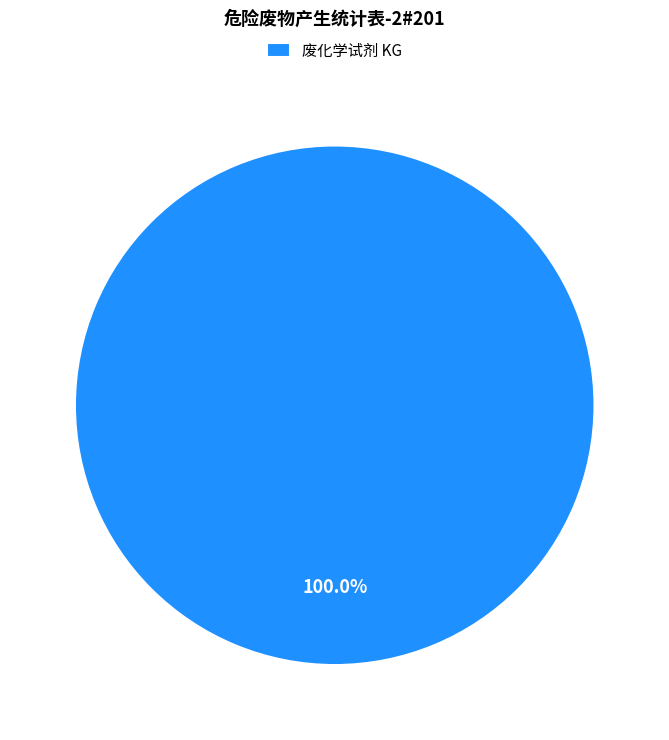

Rank the categories by value from highest to lowest.

废化学试剂 KG